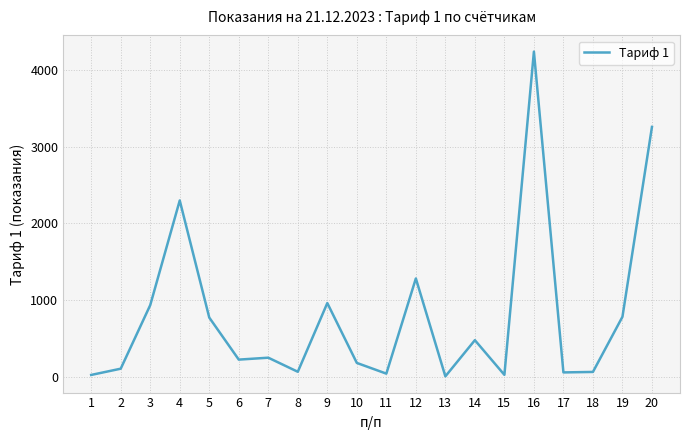

What is the change in value from 5 to 6?

-548.8